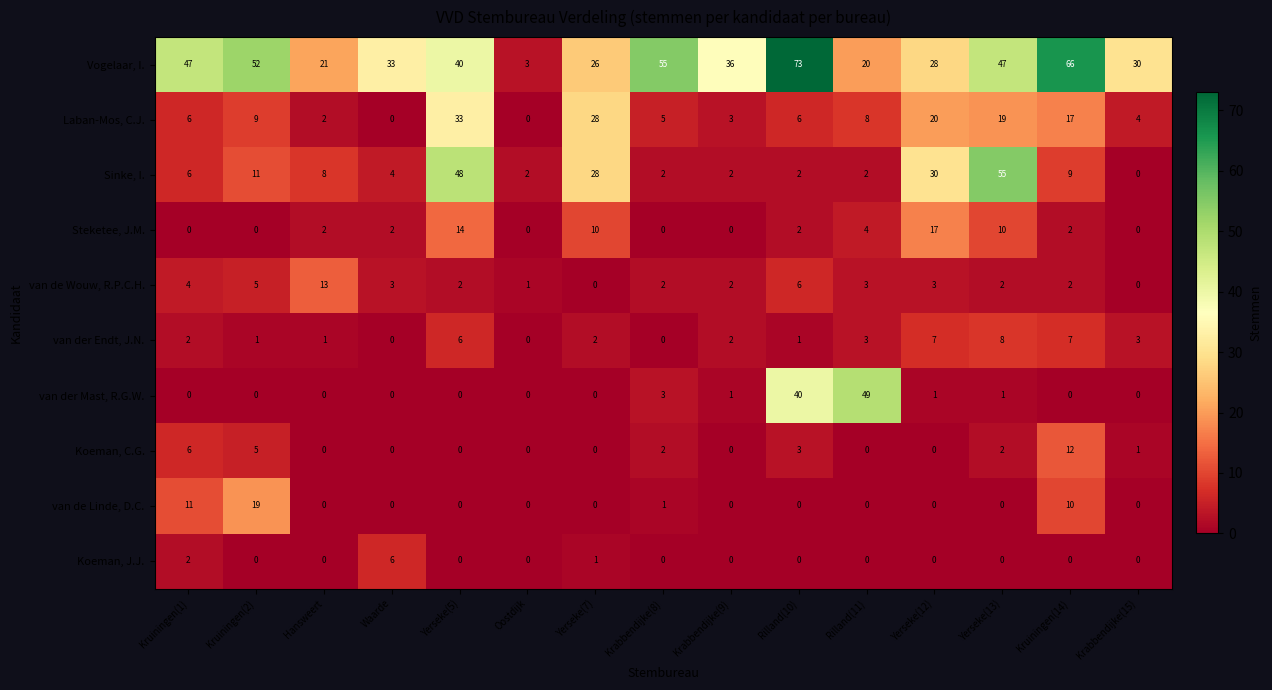

What is the average value of the van der Mast, R.G.W. series?

6